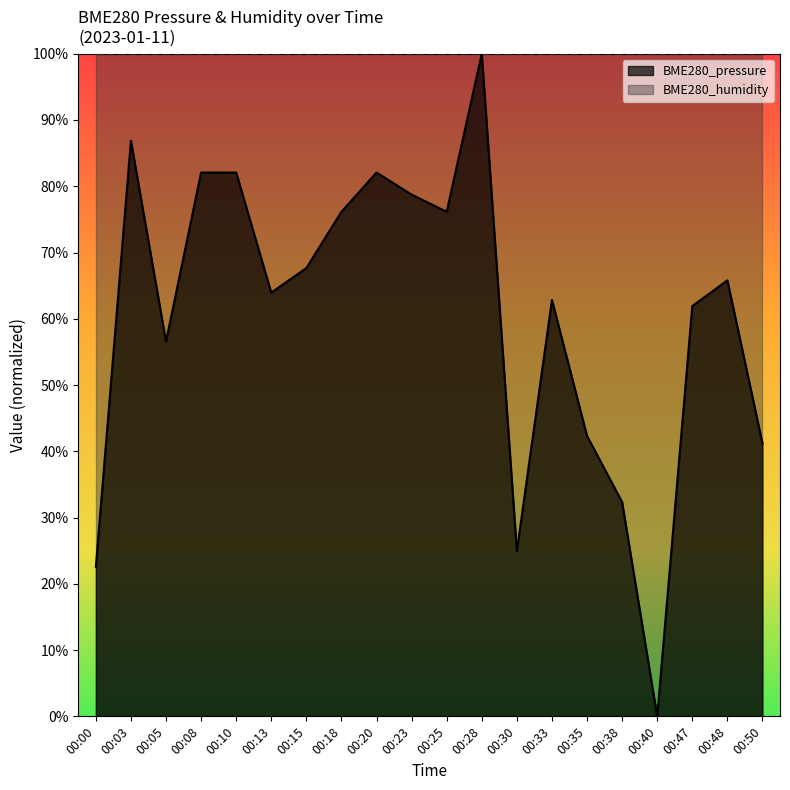

List the labels in order of value, largest first.

00:28, 00:03, 00:08, 00:10, 00:20, 00:23, 00:18, 00:25, 00:15, 00:48, 00:13, 00:33, 00:47, 00:05, 00:35, 00:50, 00:38, 00:30, 00:00, 00:40